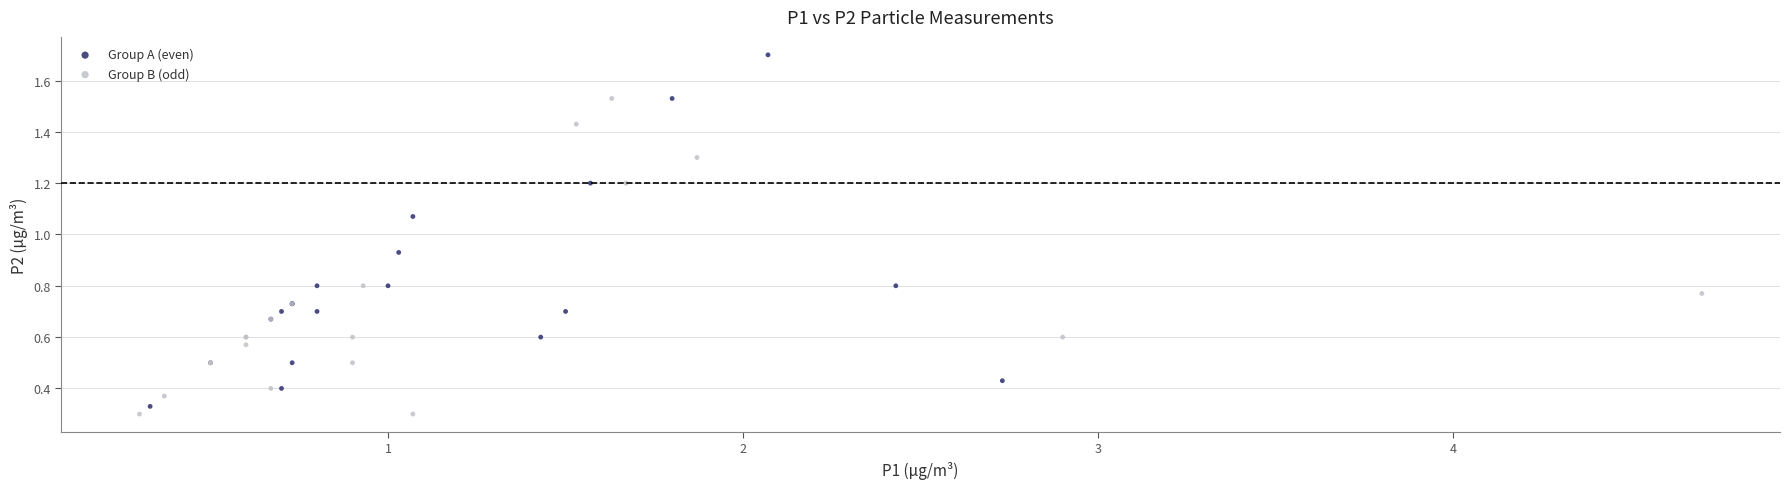

Which series has the widest spread of Y values?

Group A (even)